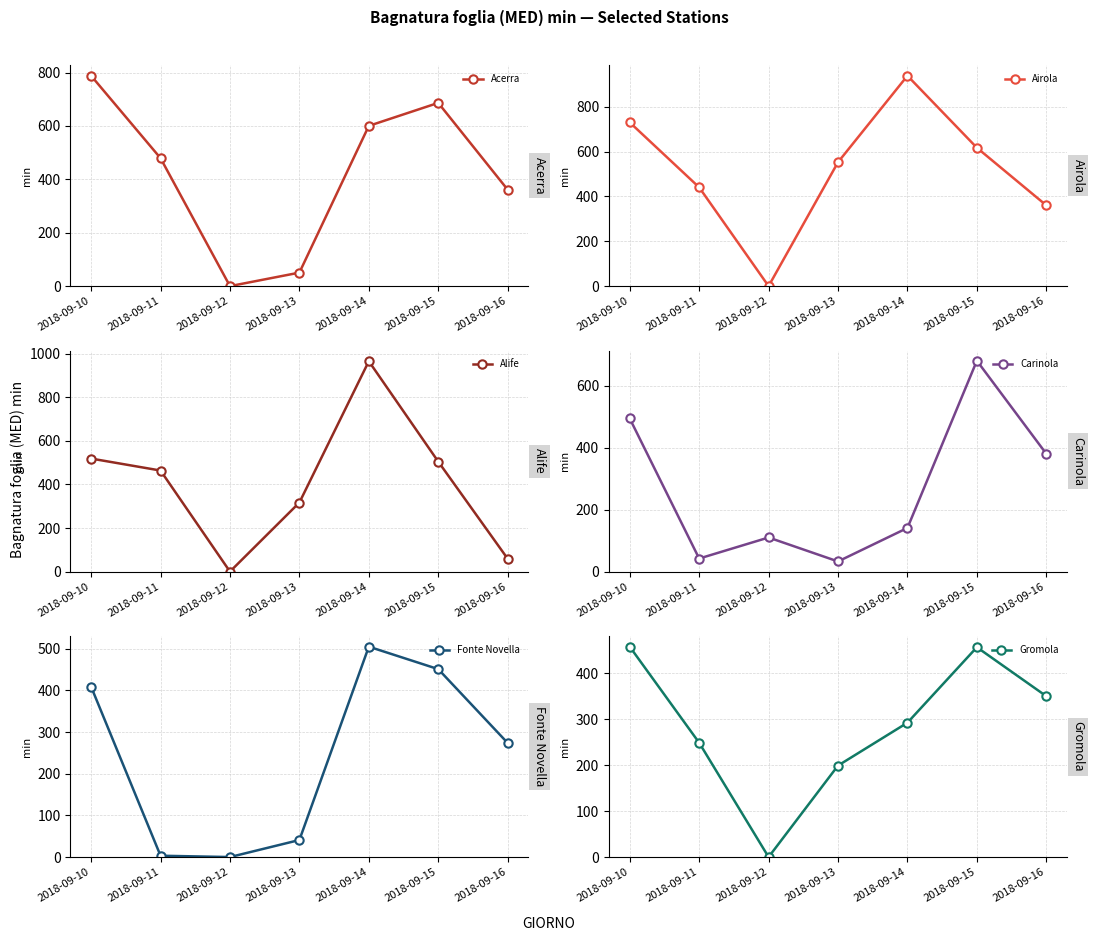

How many intersections are there between Airola and Alife?

3